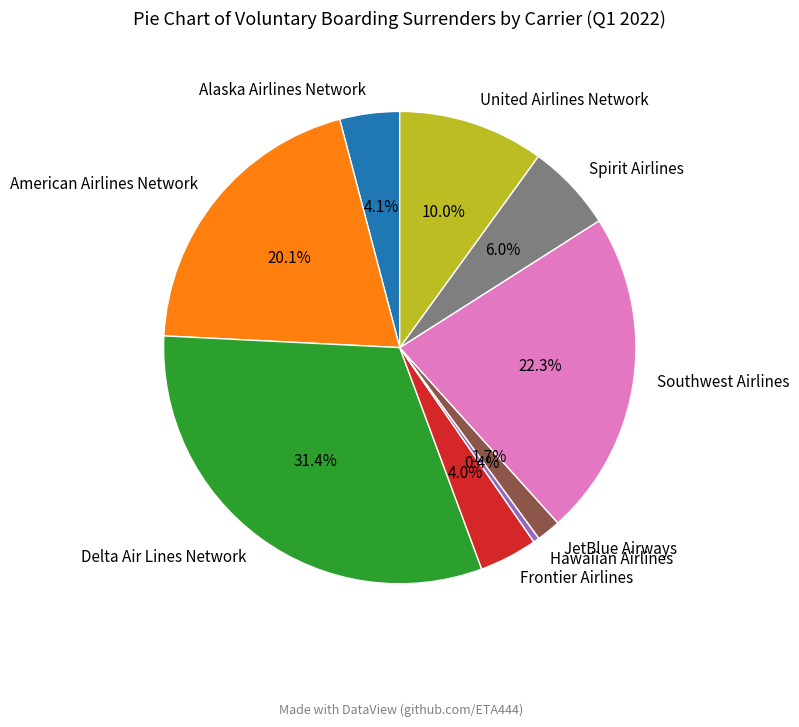

To the nearest percent, what is the difference between the largest and smallest slice percentages?

31%